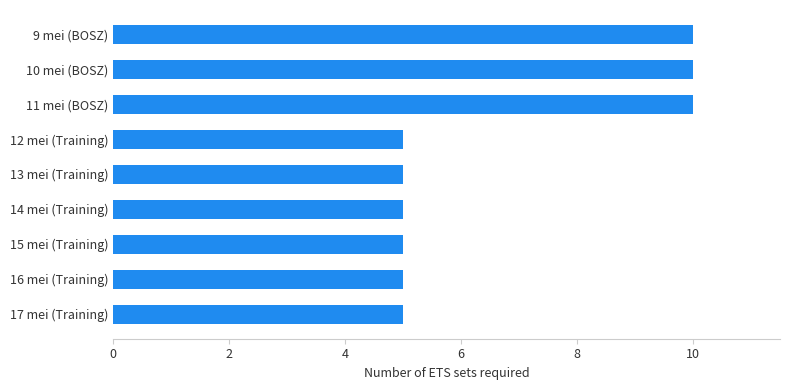

How many bars are there in total?

9